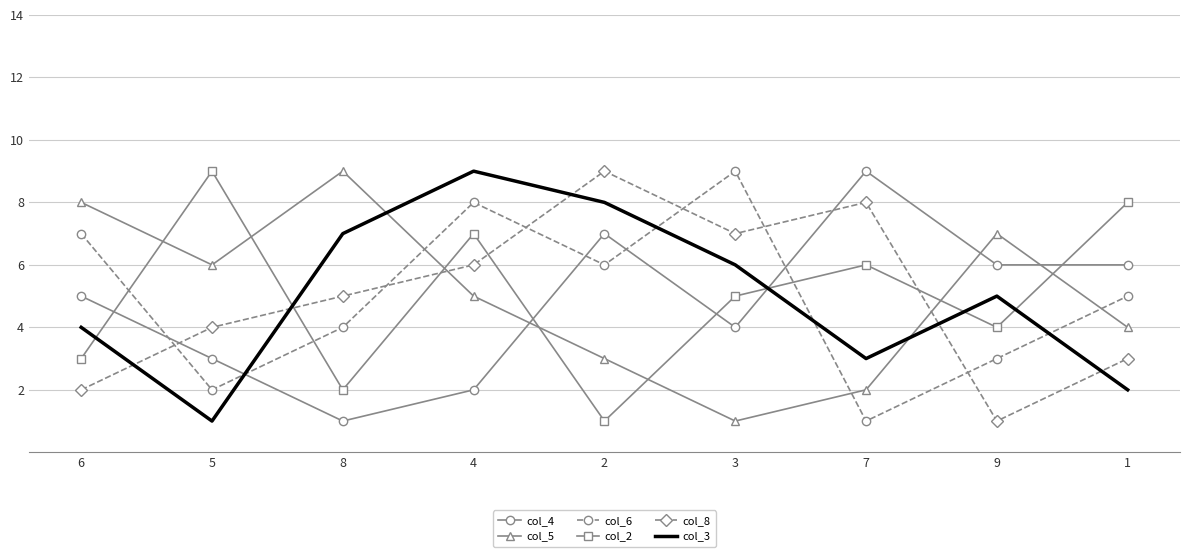

Which series changed the most between 6 and 3?

col_5